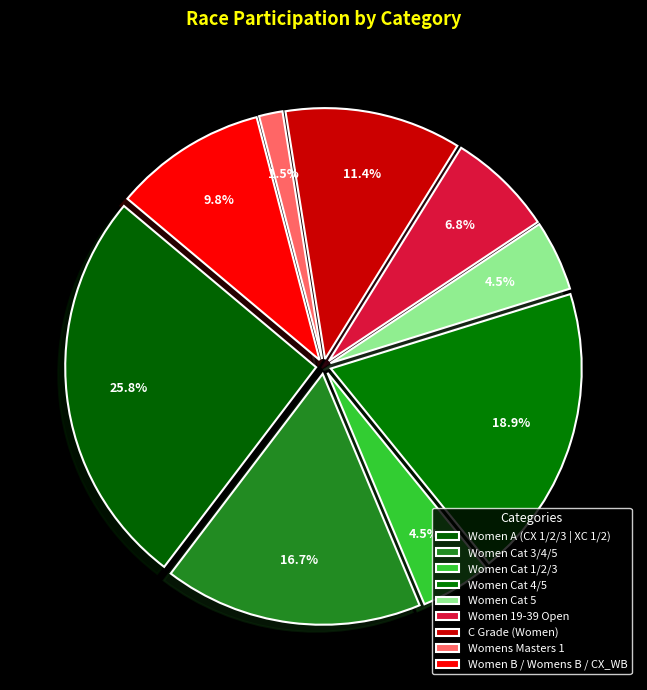

Approximately how many times larger is the value at Women A (CX 1/2/3 | XC 1/2) compared to C Grade (Women)?

2.3